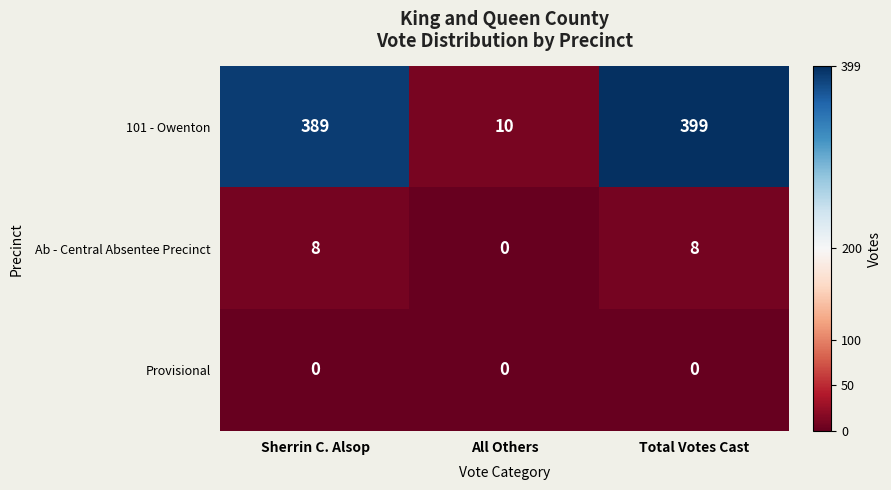

How many categories are shown in the chart?

3